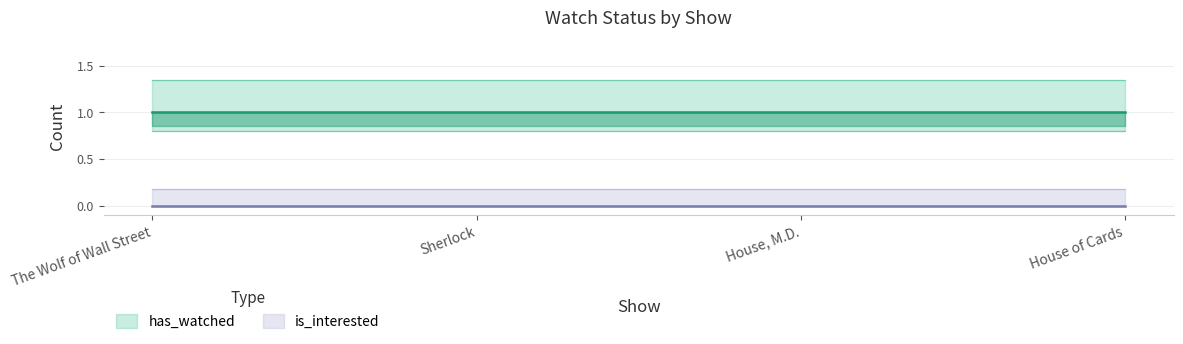

What is the average value of the has_watched series?

1